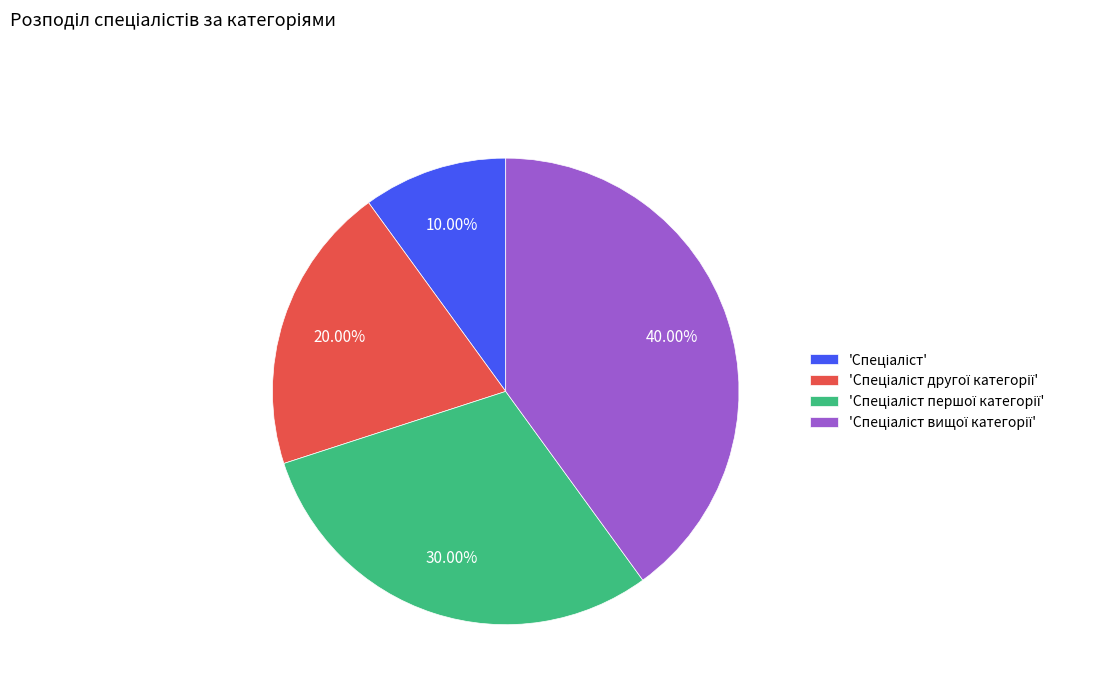

Is there any slice that represents more than half of the pie?

No